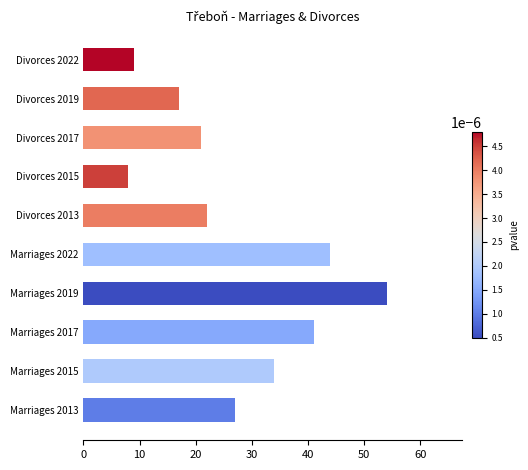

What is the change in value from Marriages 2013 to Marriages 2019?

+27